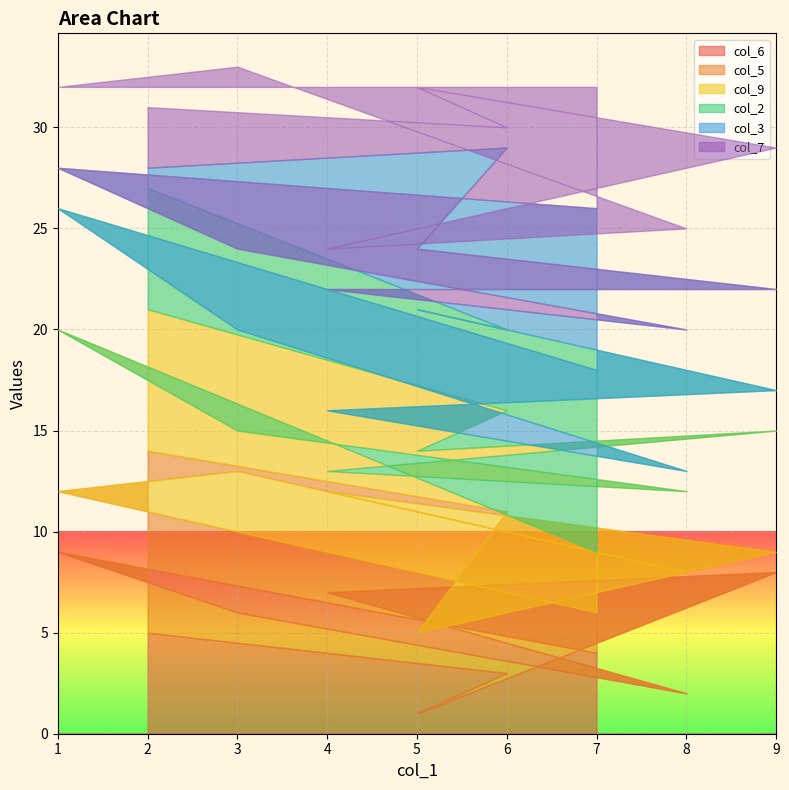

What is the greatest value displayed?

9